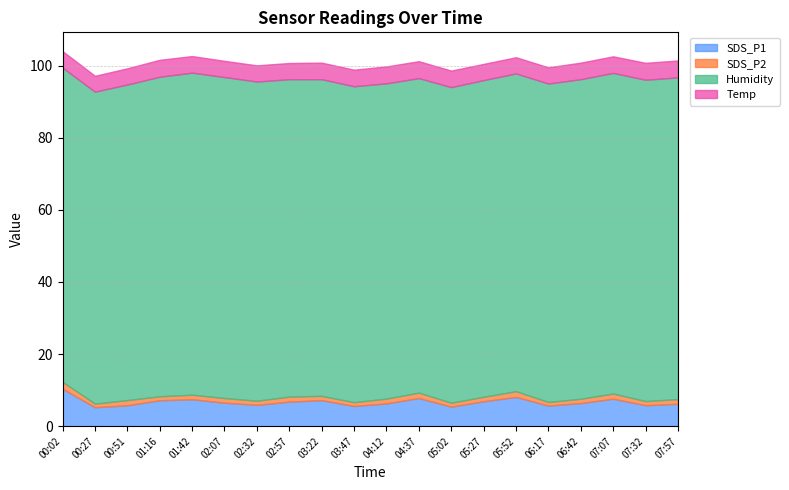

What value does the SDS_P1 series have at 05:52?

8.1